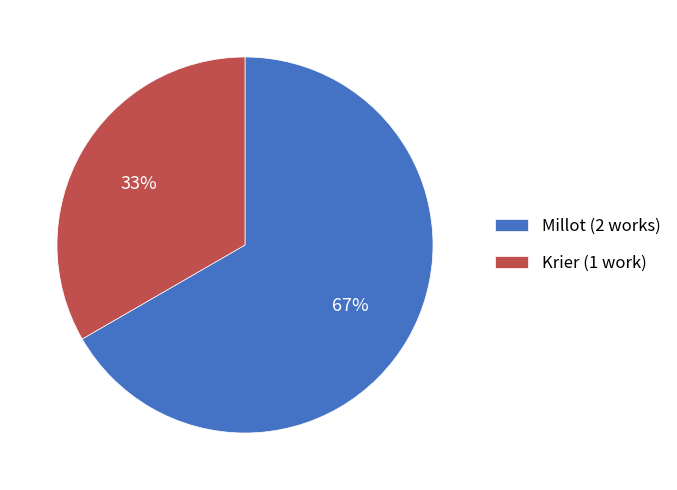

To the nearest percent, what portion does Krier represent?

33%